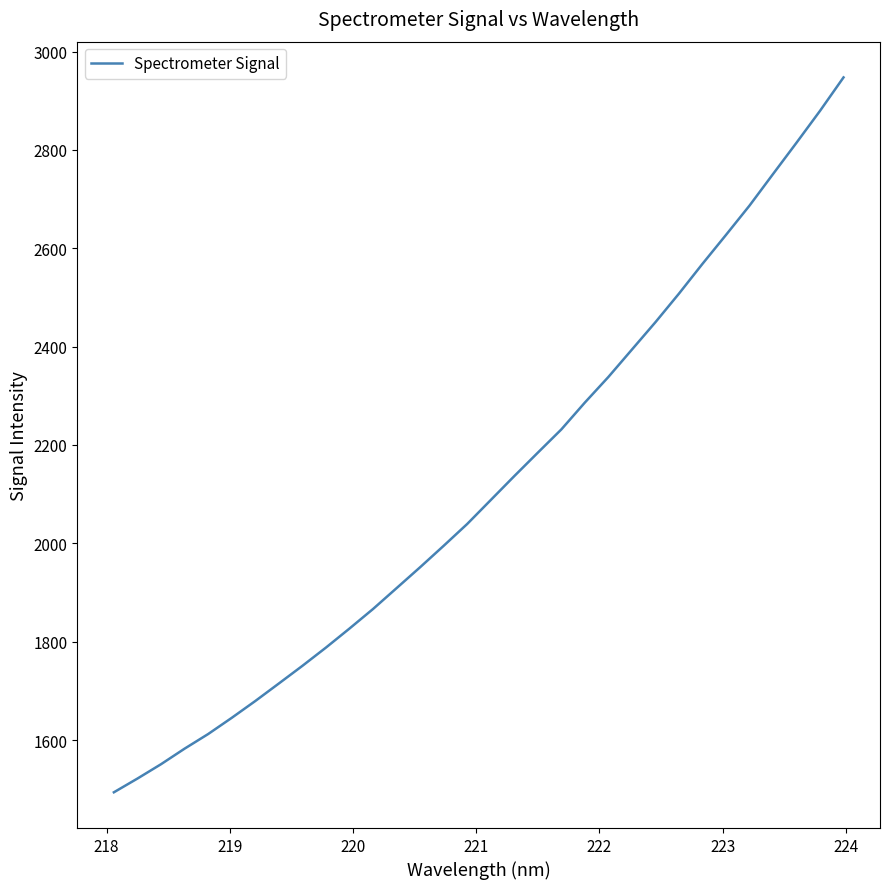

What is the smallest value displayed?

1493.8